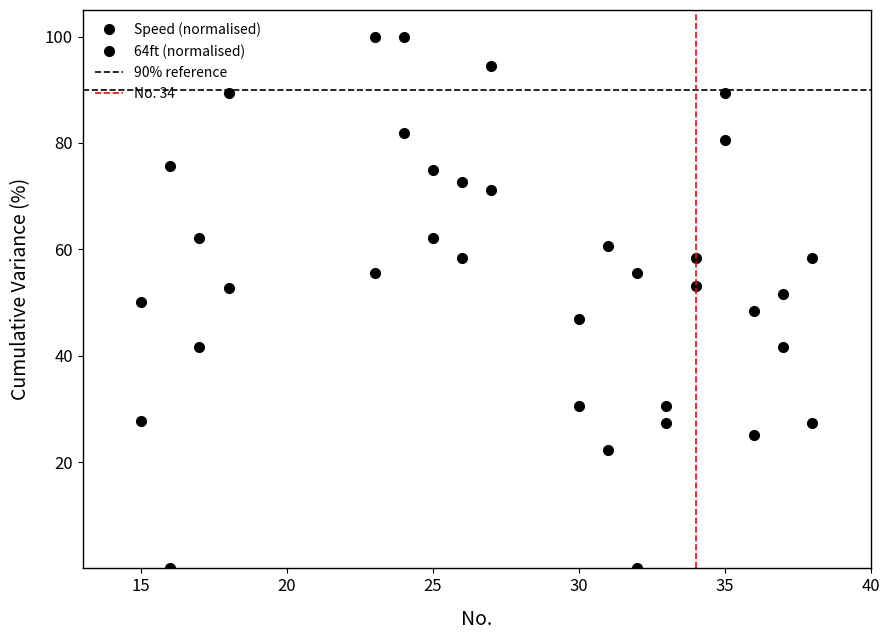

After their last crossing, which series has the higher values: 64ft (normalised) or Speed (normalised)?

Speed (normalised)